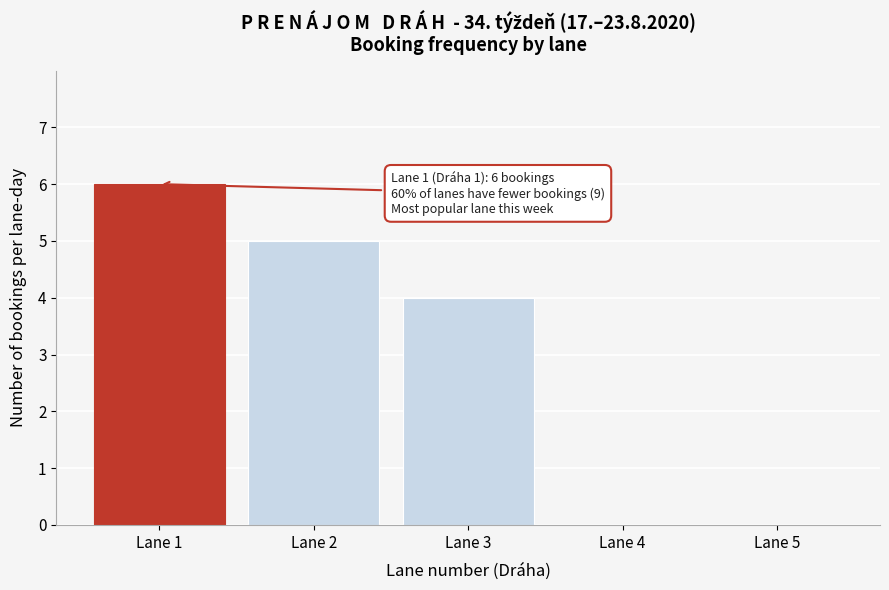

Reading left to right, list all the values displayed in this chart.

Lane 1=6	Lane 2=5	Lane 3=4	Lane 4=0	Lane 5=0